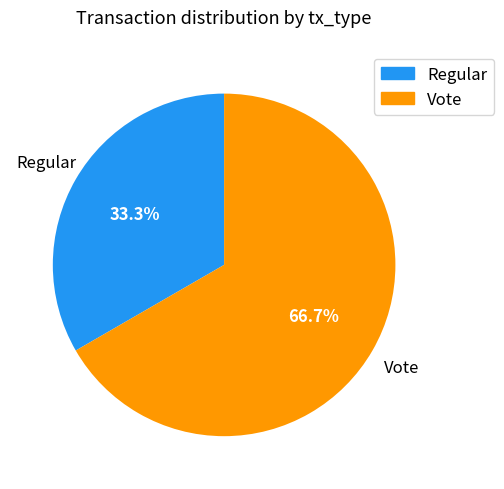

To the nearest percent, what percentage of the pie is Vote?

67%